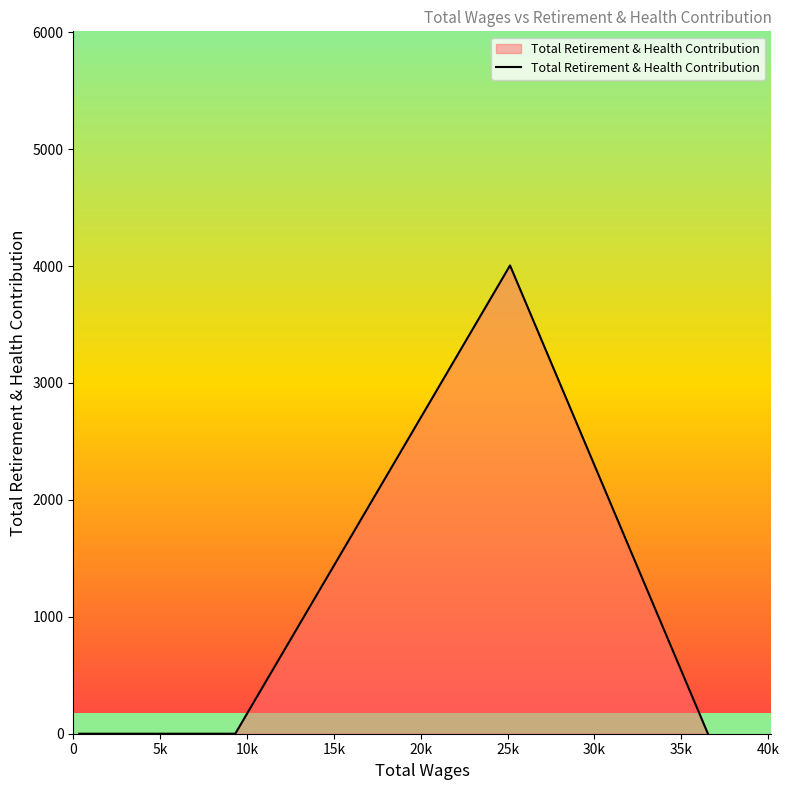

What is the maximum value shown in the chart?

4005